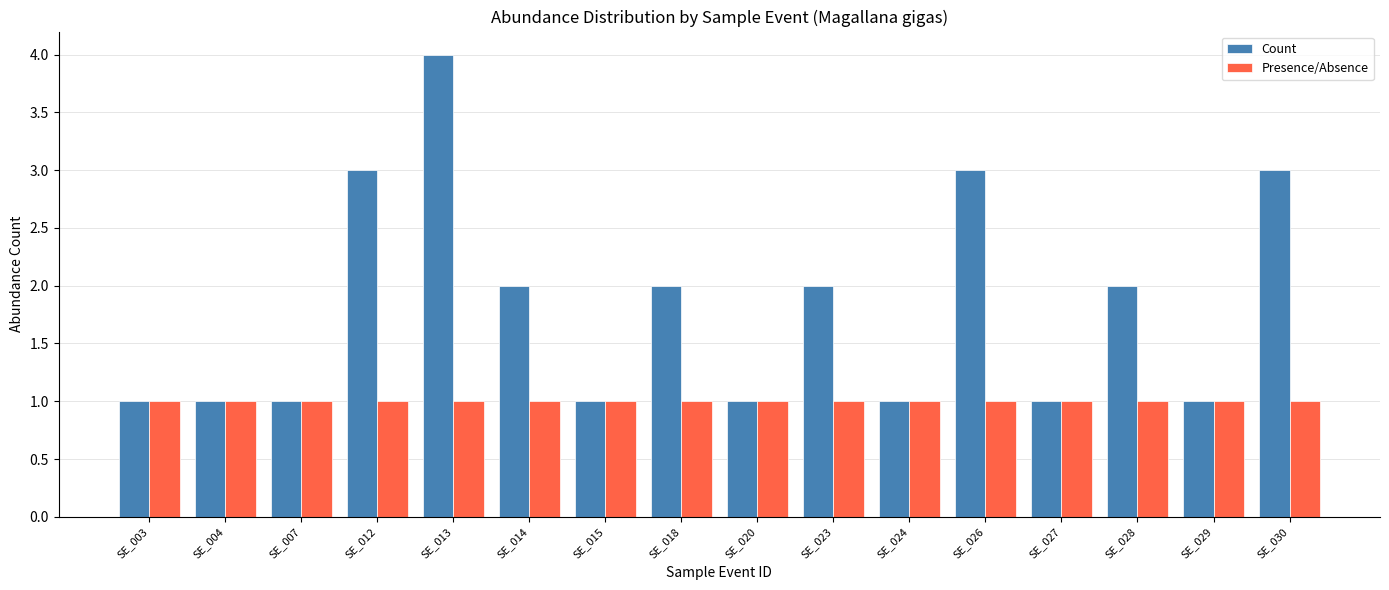

Read the Presence/Absence value at SE_018.

1